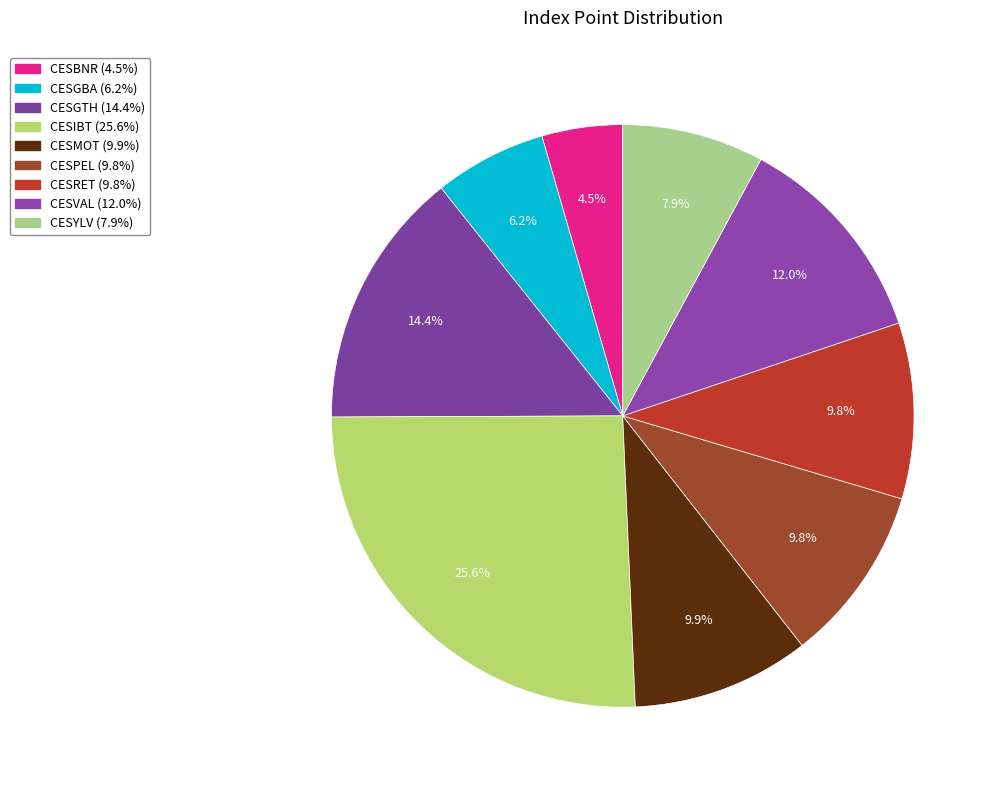

To the nearest percent, what is the average slice percentage?

11%